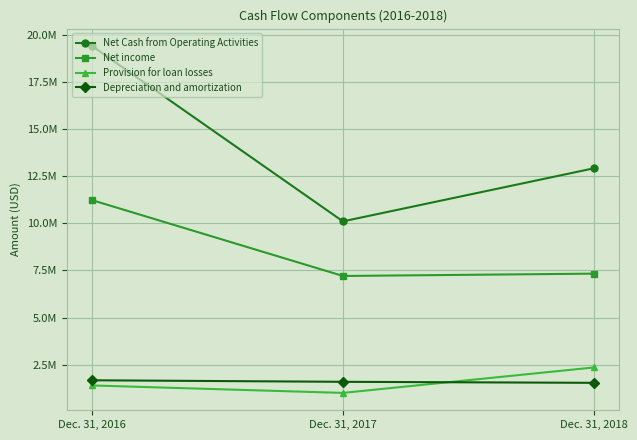

Does the chart have visible grid lines?

Yes